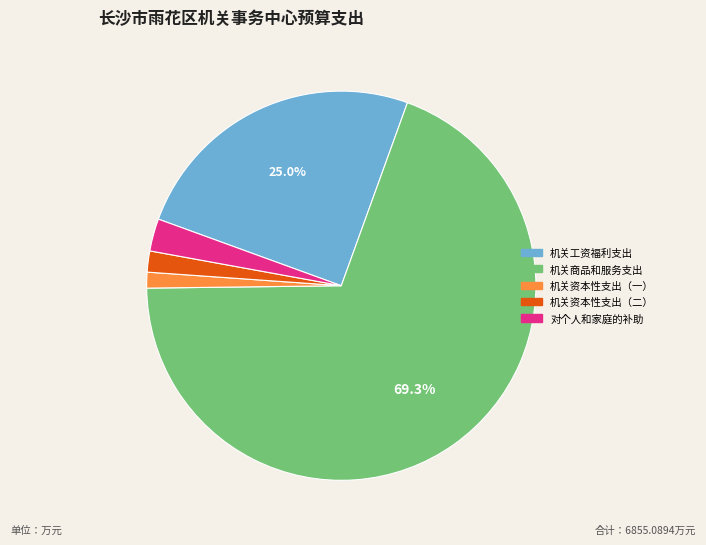

To the nearest percent, what percentage of the pie is 对个人和家庭的补助?

3%